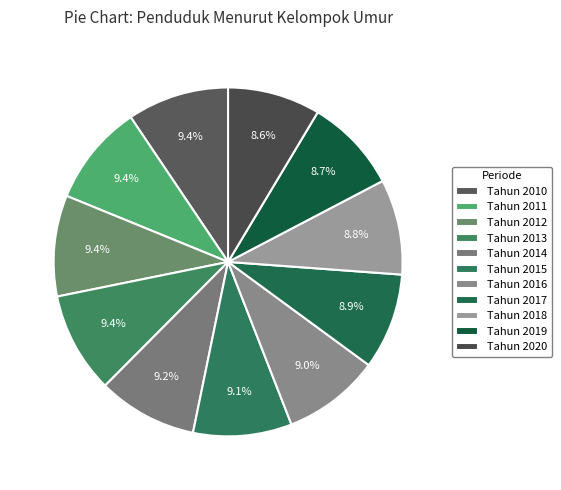

To the nearest percent, what is the average slice percentage?

9%